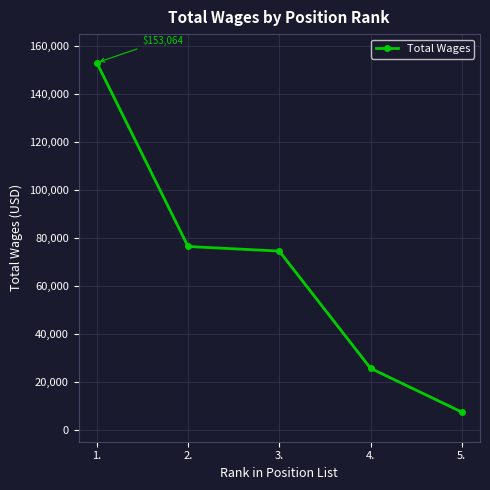

What is the difference between the maximum and minimum values?

145694